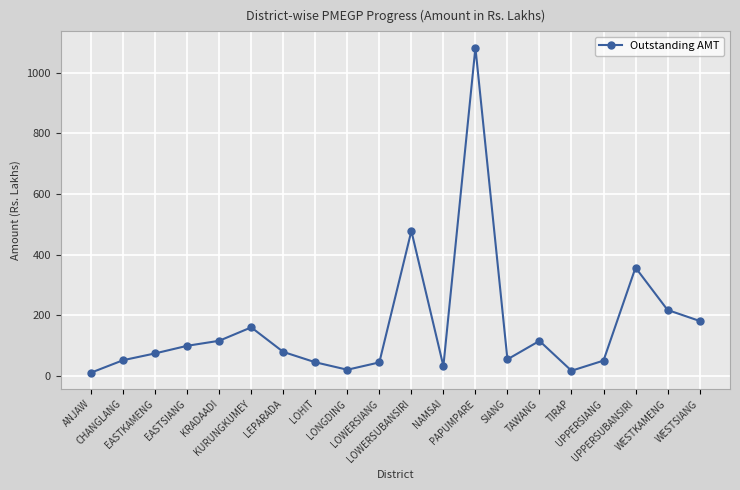

Is it true that the value at WESTSIANG is 100.1?

False